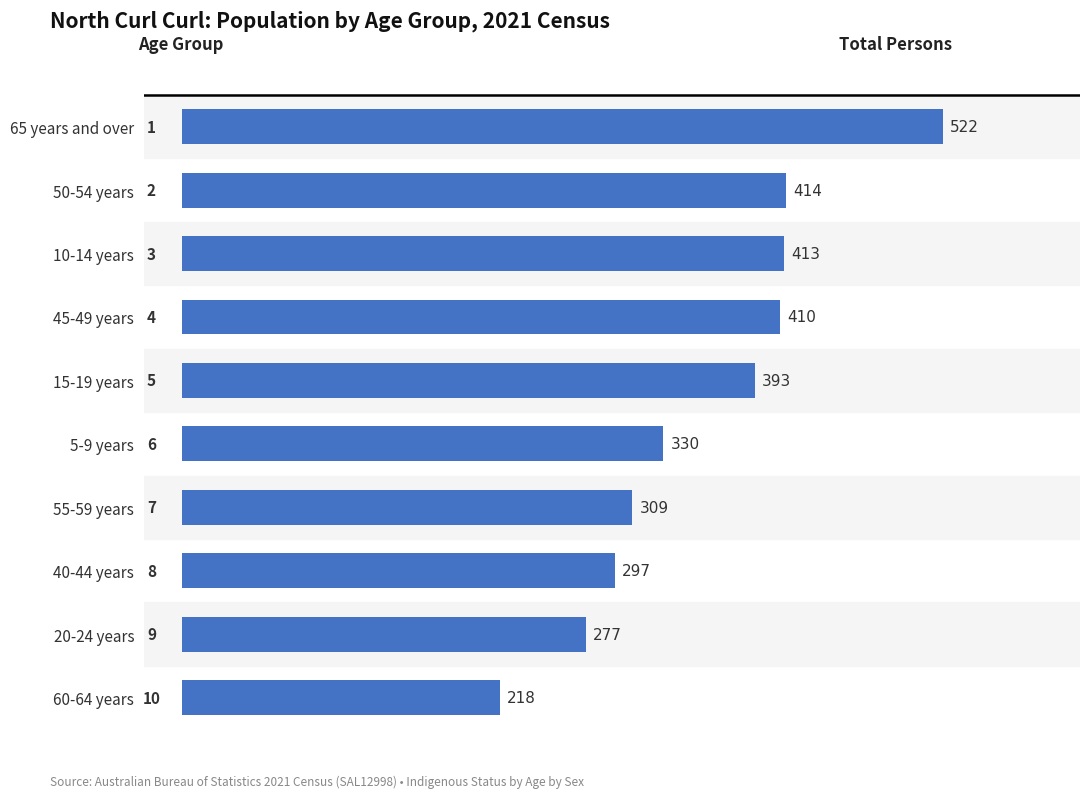

What is the maximum value shown in the chart?

522